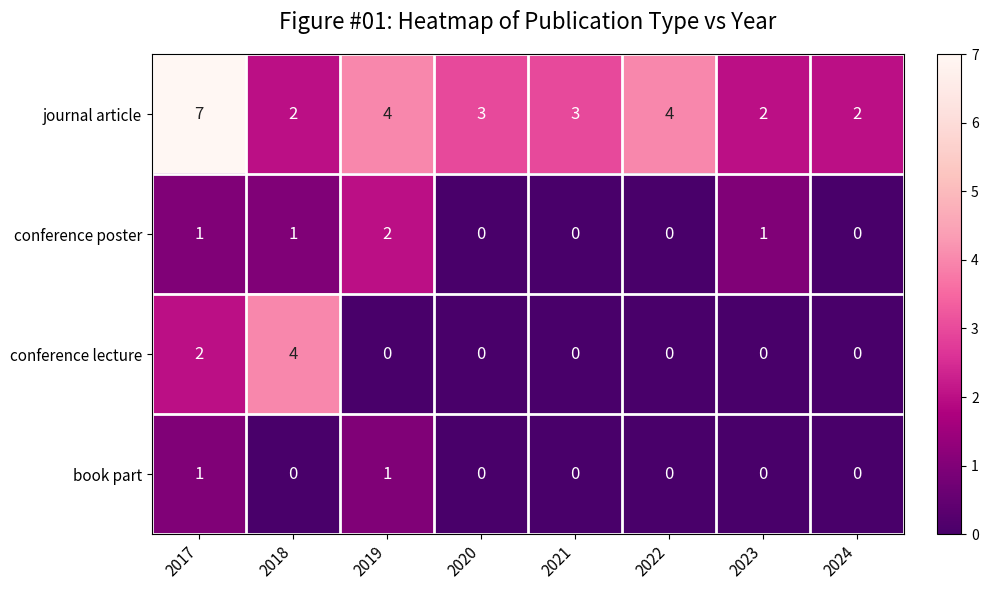

At how many categories does at least one series exceed 6?

1